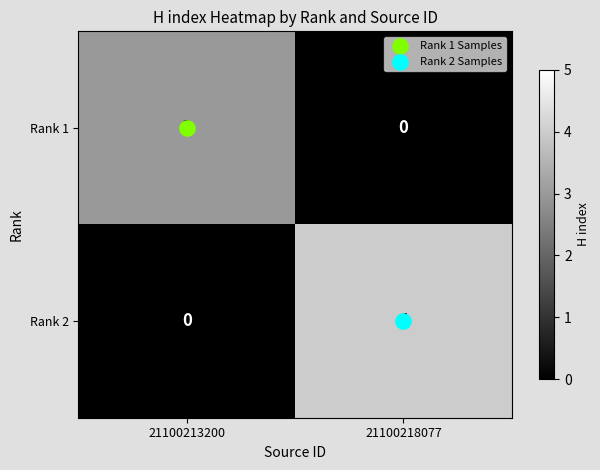

Rank the series by their maximum value, from highest to lowest.

Rank 2, Rank 1